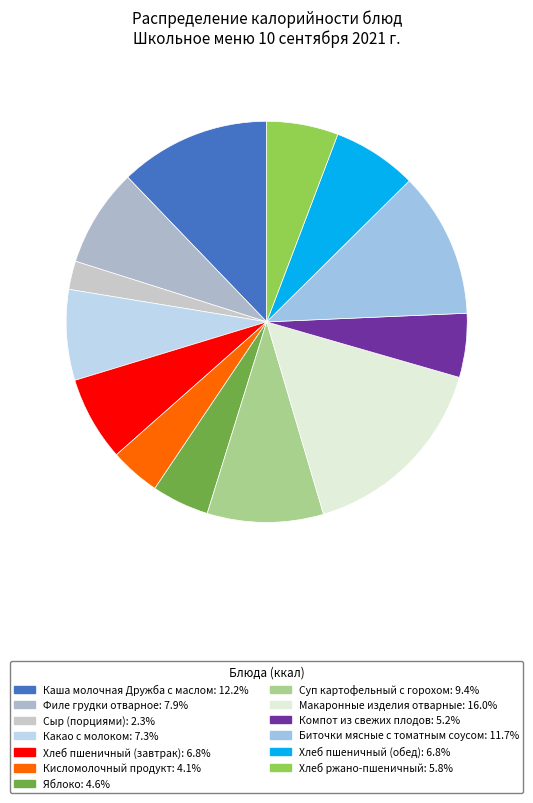

What is the change in value from Яблоко to Макаронные изделия отварные?

+173.1